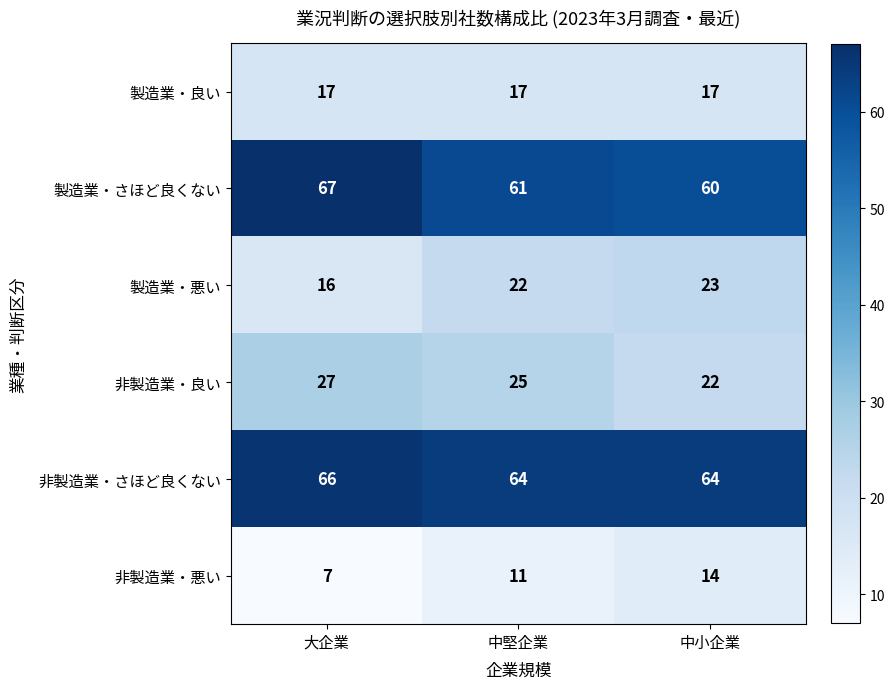

At which label does 製造業・さほど良くない first exceed 61?

大企業